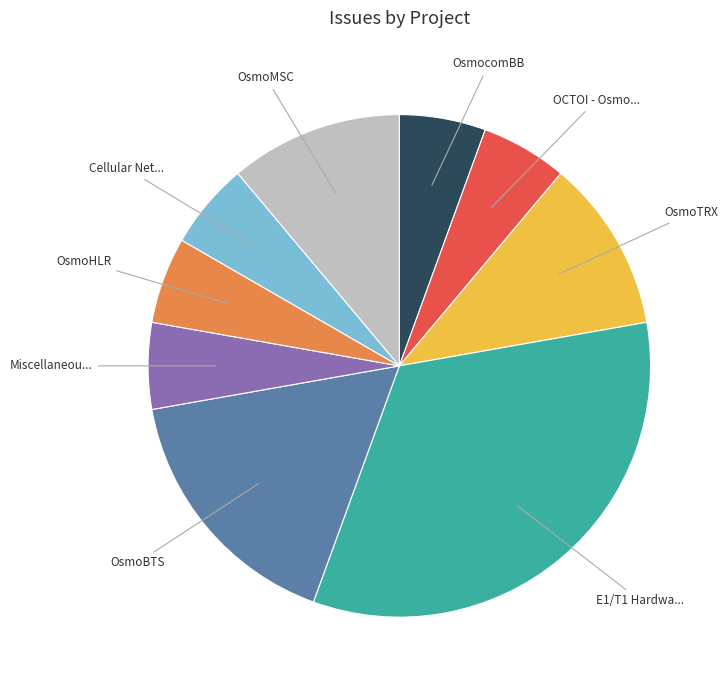

Does any single category account for the majority?

No